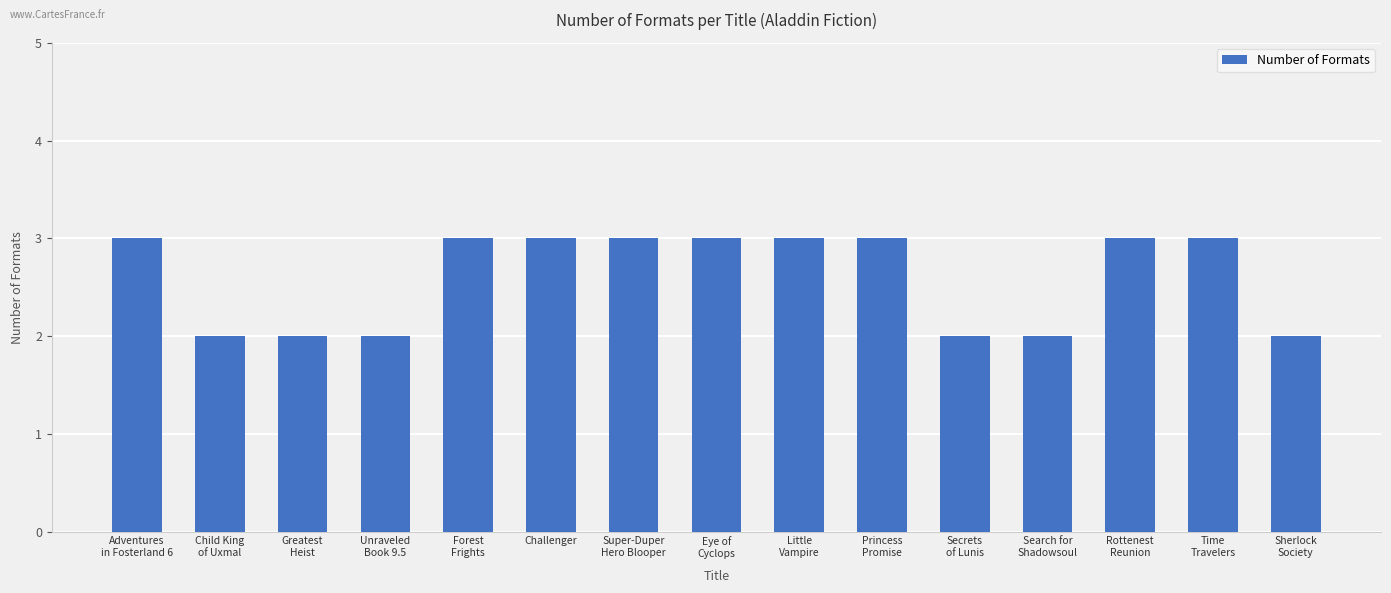

What value does the data have at Super-Duper
Hero Blooper?

3